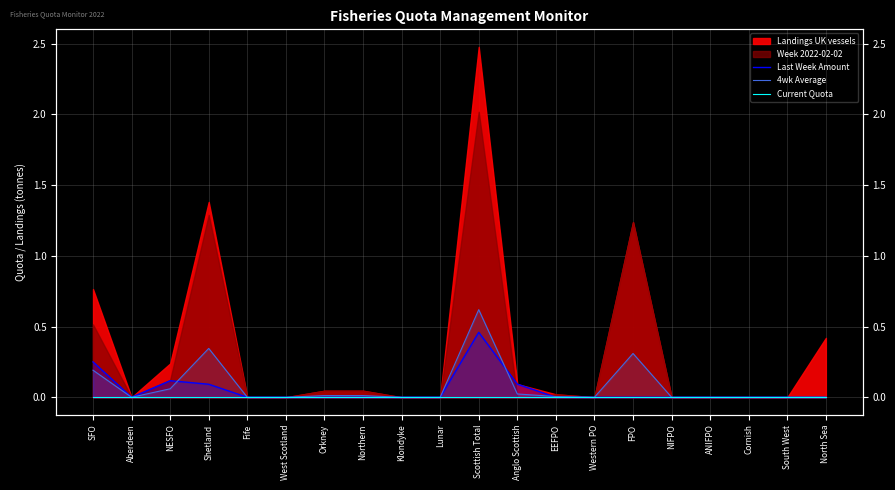

What is the label of the 15th point from the right?

West Scotland